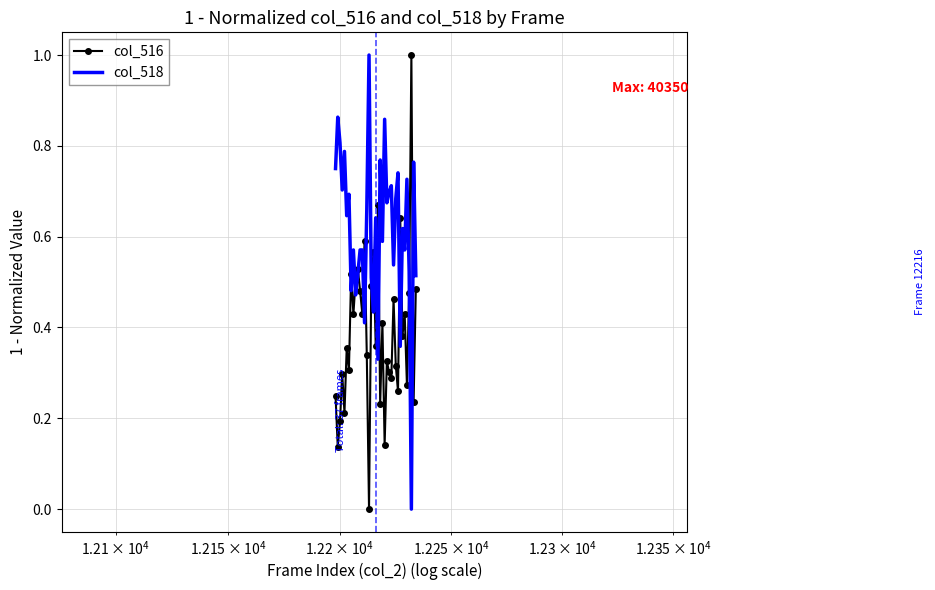

What is the sum of all col_518 values?

22.8